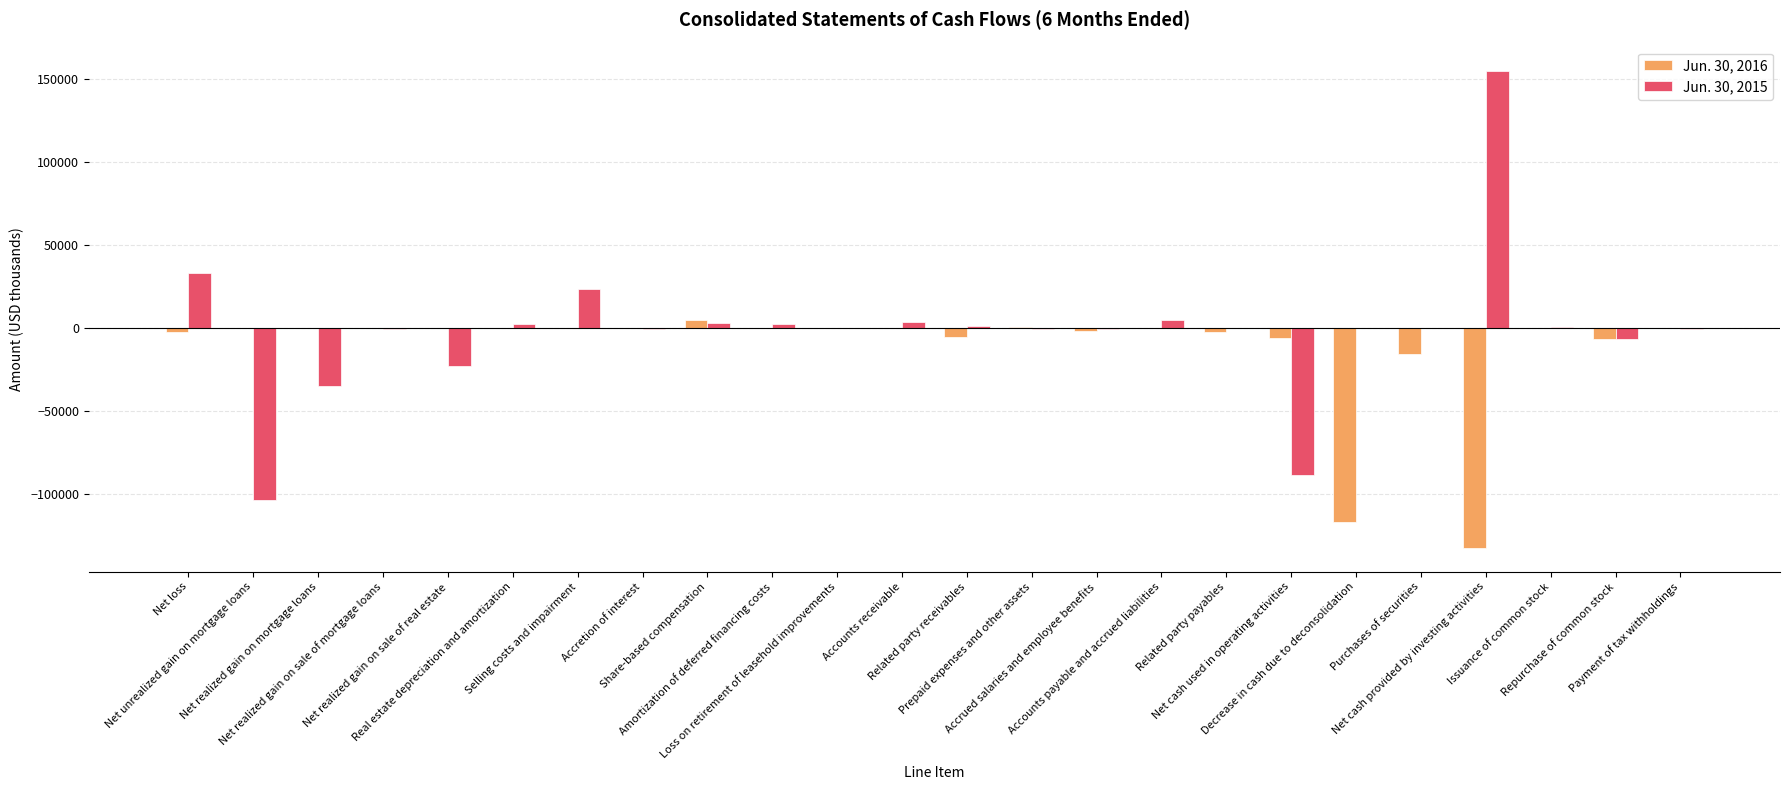

What is the sum of all Jun. 30, 2016 values?

-283665